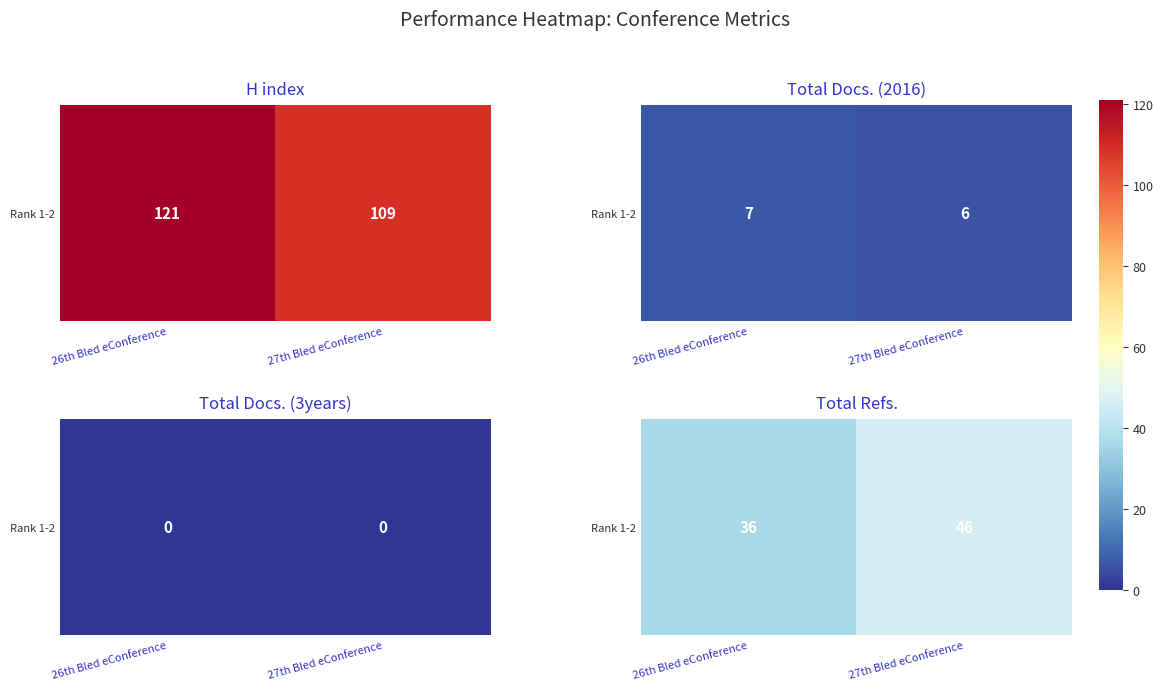

What is the greatest value displayed?

46